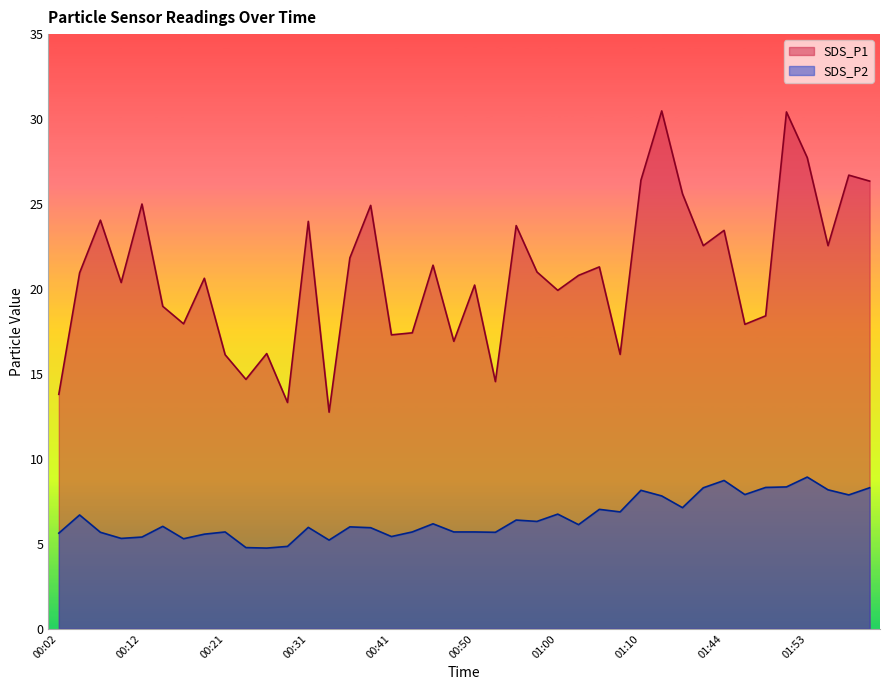

Reading right to left, extract all data points from this chart.

SDS_P1: 02:01=26.4	01:58=26.7	01:56=22.6	01:53=27.7	01:51=30.4	01:49=18.4	01:46=17.9	01:44=23.4	01:17=22.6	01:15=25.6	01:12=30.5	01:10=26.4	01:08=16.1	01:05=21.3	01:03=20.8	01:00=19.9	00:58=21.0	00:55=23.7	00:53=14.6	00:50=20.2	00:48=16.9	00:46=21.4	00:43=17.4	00:41=17.3	00:38=24.9	00:36=21.8	00:33=12.8	00:31=24.0	00:29=13.3	00:26=16.2	00:24=14.7	00:21=16.1	00:19=20.6	00:16=17.9	00:14=19.0	00:12=25.0	00:09=20.4	00:07=24.1	00:04=20.9	00:02=13.8
SDS_P2: 02:01=8.3	01:58=7.9	01:56=8.2	01:53=8.9	01:51=8.3	01:49=8.3	01:46=7.9	01:44=8.7	01:17=8.3	01:15=7.1	01:12=7.8	01:10=8.2	01:08=6.9	01:05=7.0	01:03=6.1	01:00=6.8	00:58=6.3	00:55=6.4	00:53=5.7	00:50=5.7	00:48=5.7	00:46=6.2	00:43=5.7	00:41=5.4	00:38=6.0	00:36=6.0	00:33=5.2	00:31=6.0	00:29=4.8	00:26=4.8	00:24=4.8	00:21=5.7	00:19=5.6	00:16=5.3	00:14=6.0	00:12=5.4	00:09=5.3	00:07=5.7	00:04=6.7	00:02=5.6